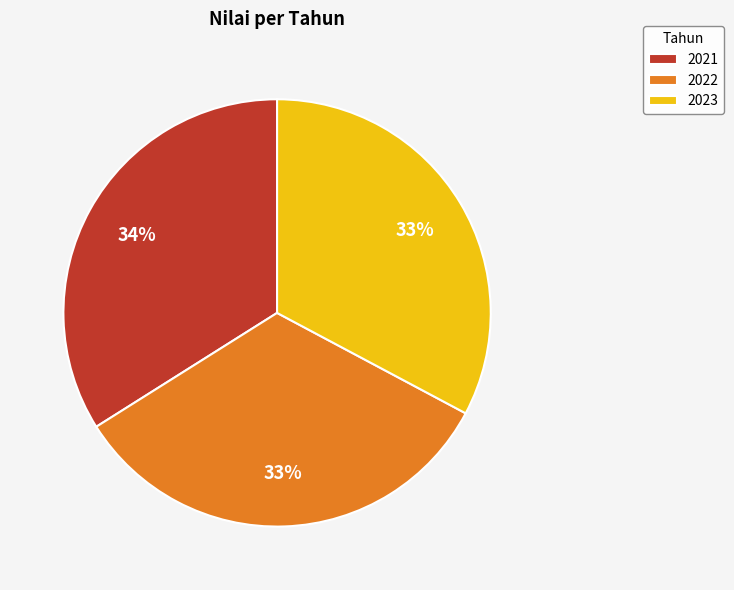

What is the largest slice in the pie chart?

2021